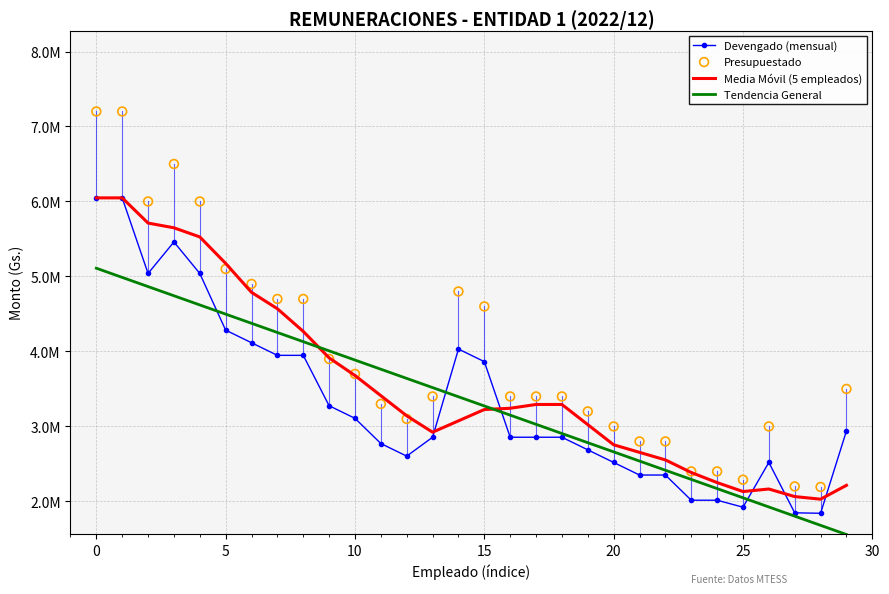

What is the total value across all series at 23?

9094973.5